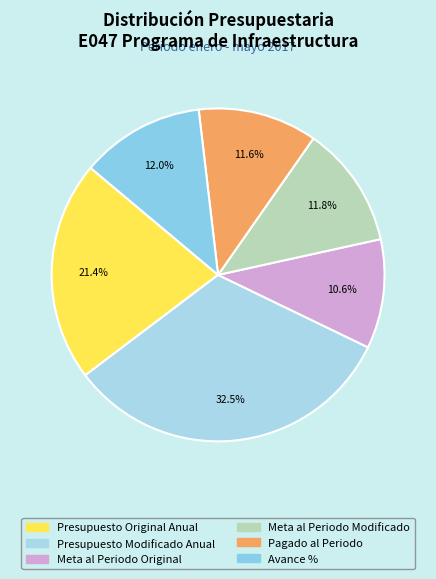

Is the sum of Avance % and Meta al Periodo Original greater than half?

No